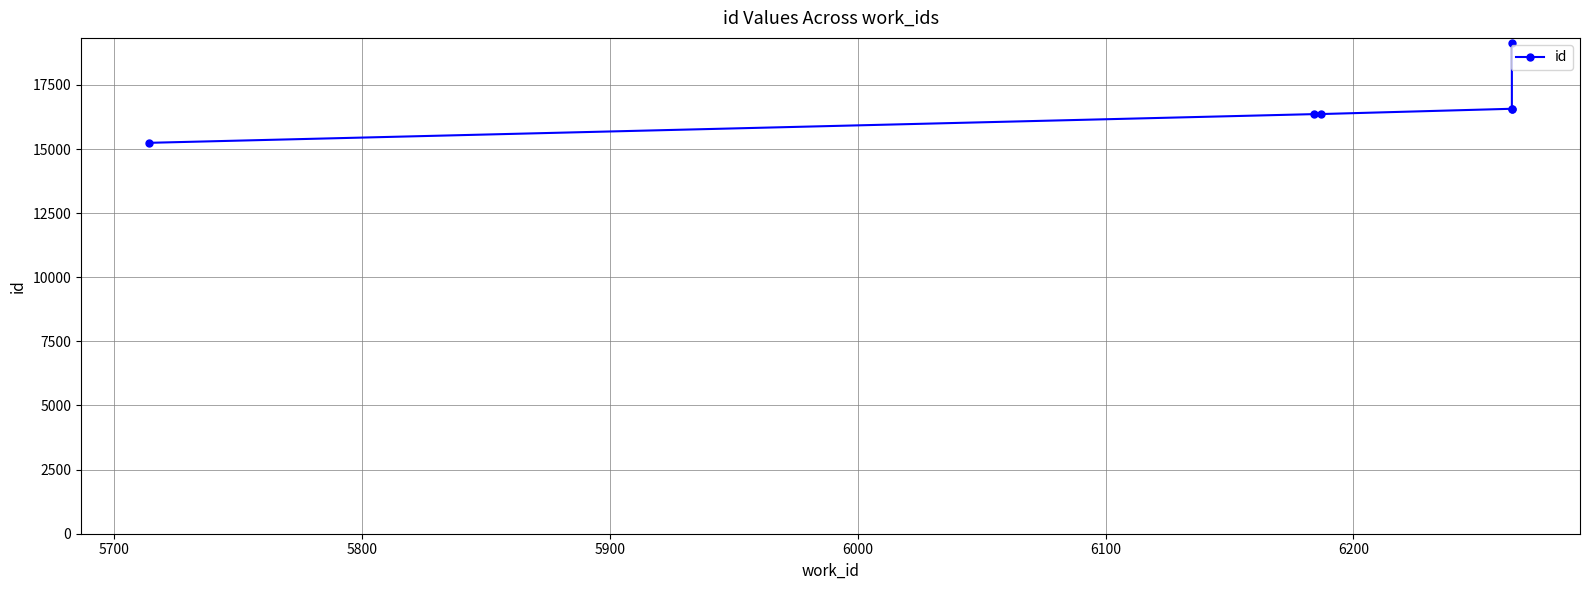

The chart shows a value of 5415 at 5600. True or false?

False